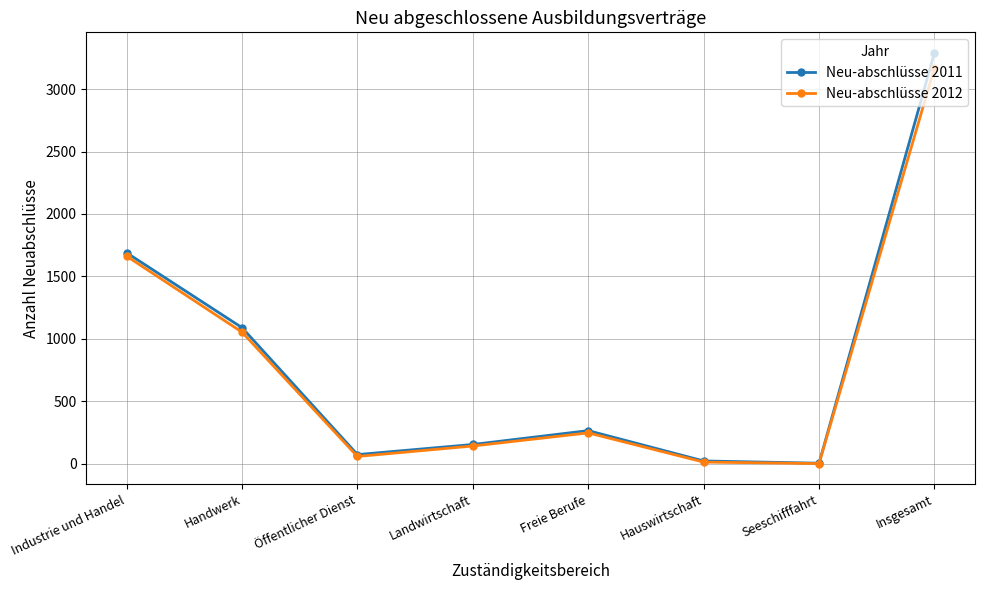

Is this an area chart (filled region under the line)?

No